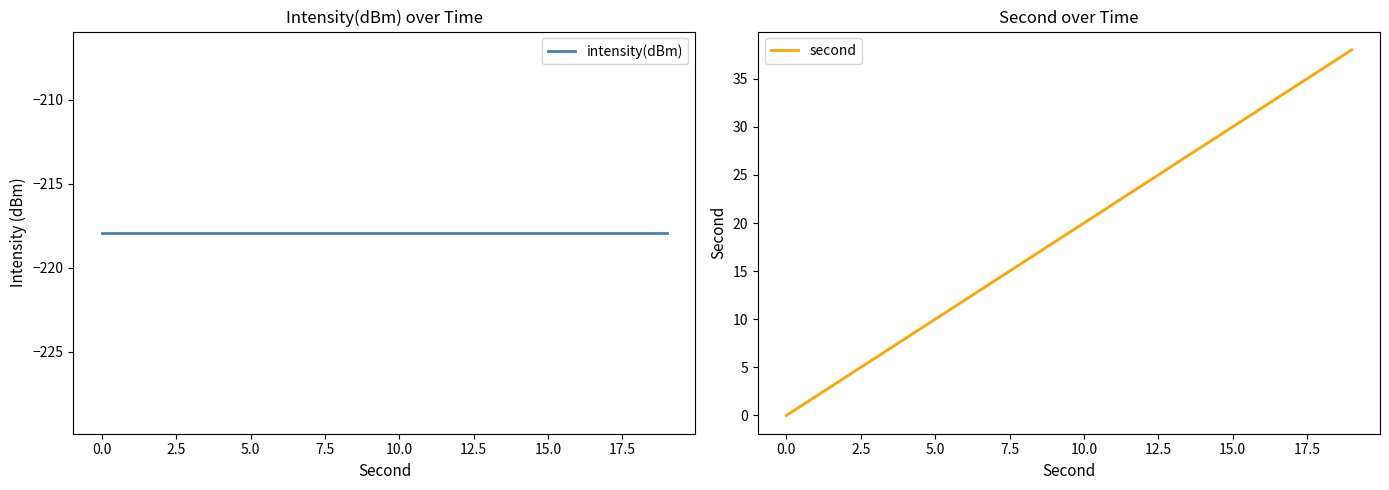

Count the number of data series in this chart.

2